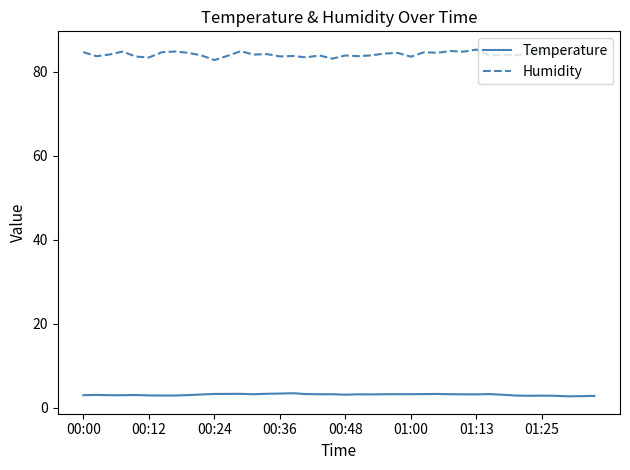

Does the chart display data point markers on the line(s)?

No